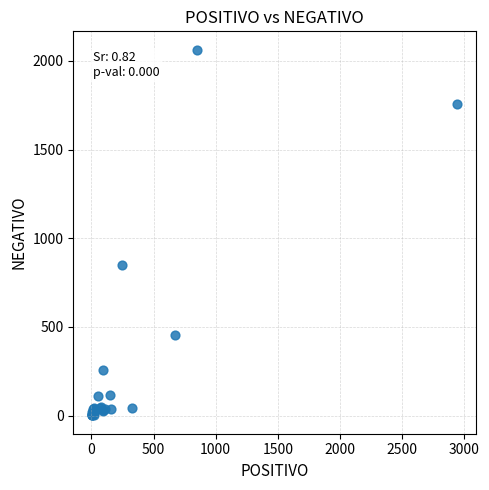

What Y value in the scatter plot is closest to 1032?

848